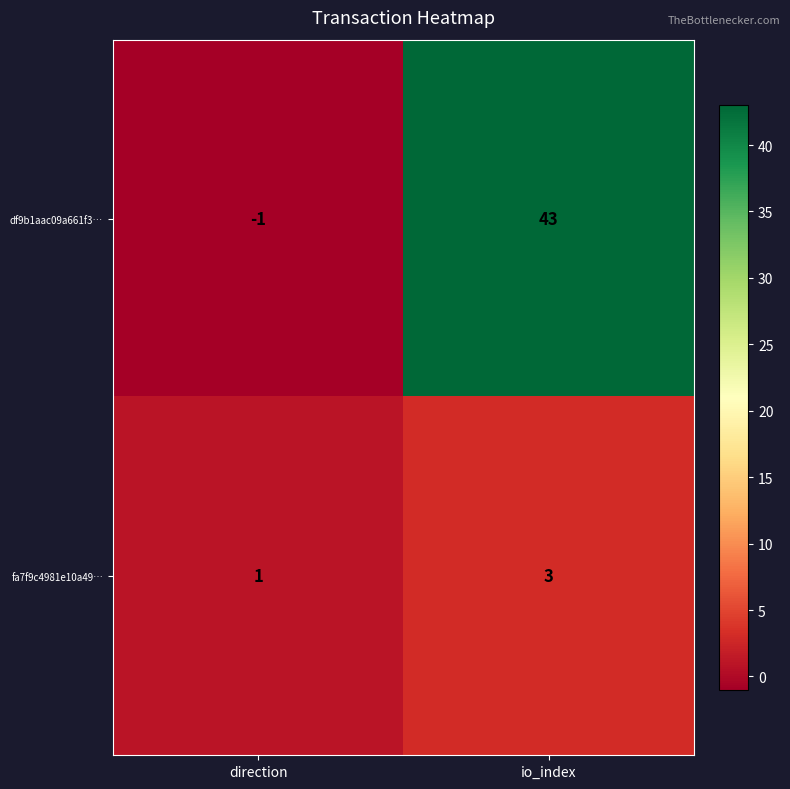

At how many categories does at least one series exceed 27?

1